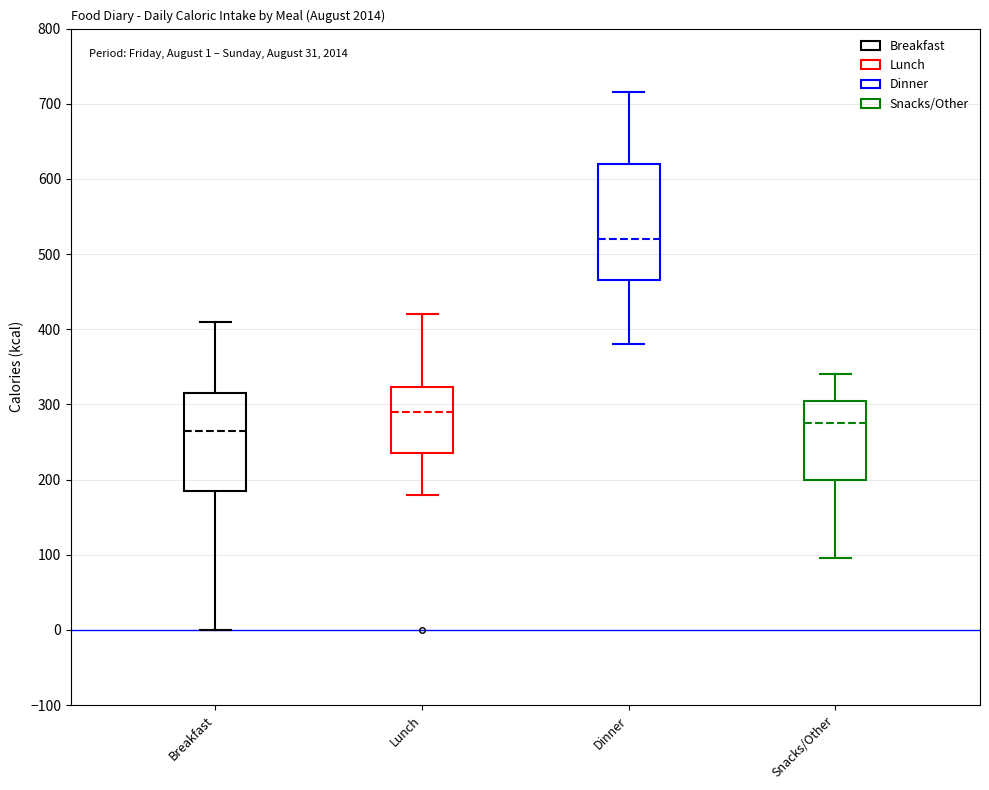

Which box is the tallest, from its lower edge to its upper edge?

Dinner